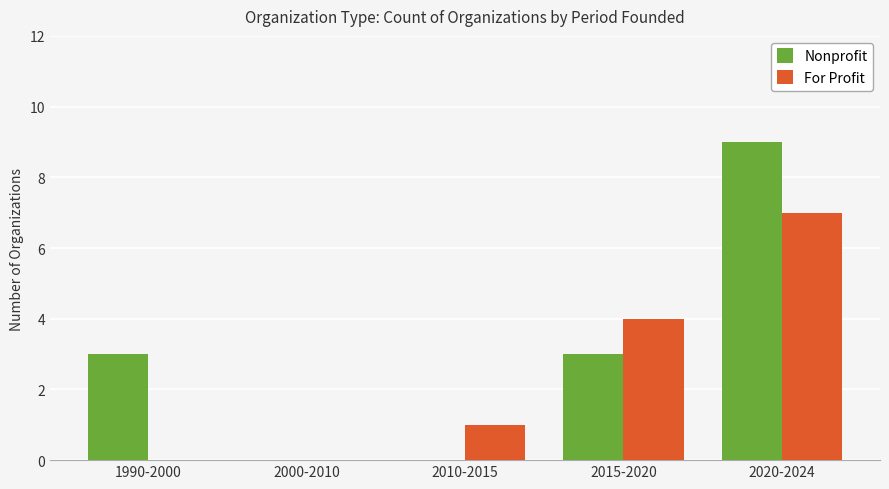

Is it true that Nonprofit equals 9 at 2020-2024?

True